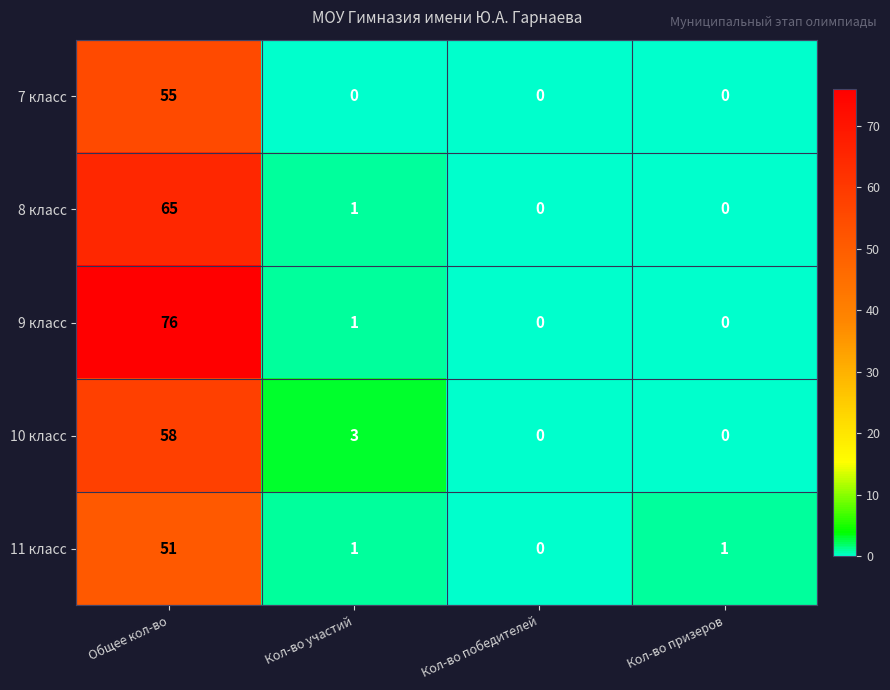

Reading left to right, transcribe all the data shown in this chart.

7 класс: Общее кол-во=55	Кол-во участий=0	Кол-во победителей=0	Кол-во призеров=0
8 класс: Общее кол-во=65	Кол-во участий=1	Кол-во победителей=0	Кол-во призеров=0
9 класс: Общее кол-во=76	Кол-во участий=1	Кол-во победителей=0	Кол-во призеров=0
10 класс: Общее кол-во=58	Кол-во участий=3	Кол-во победителей=0	Кол-во призеров=0
11 класс: Общее кол-во=51	Кол-во участий=1	Кол-во победителей=0	Кол-во призеров=1